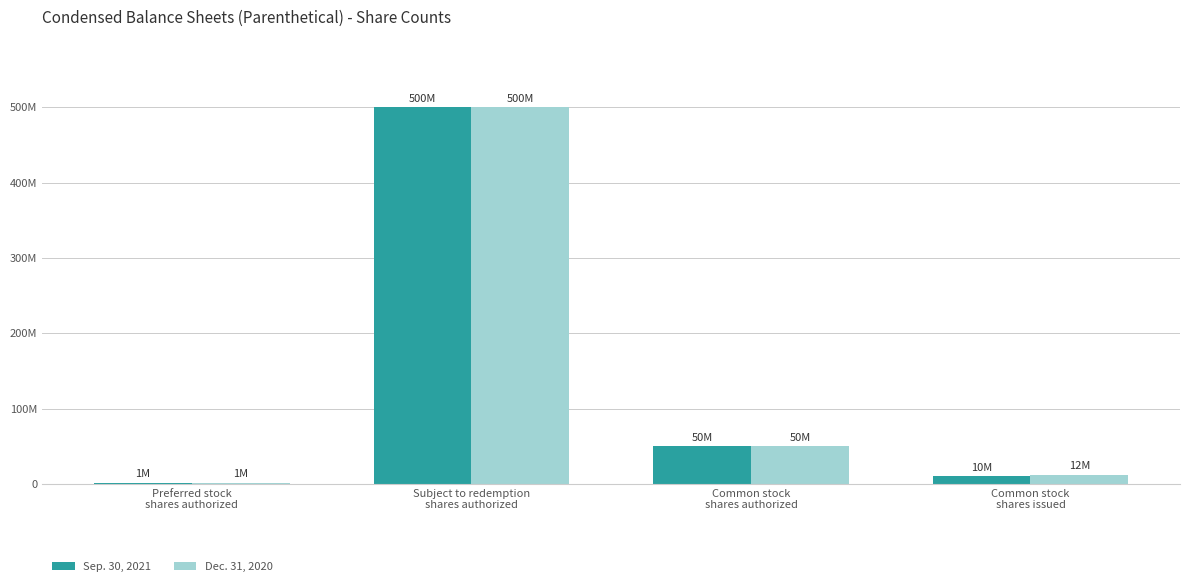

The Dec. 31, 2020 series shows 1000000 at Preferred stock
shares authorized. True or false?

True